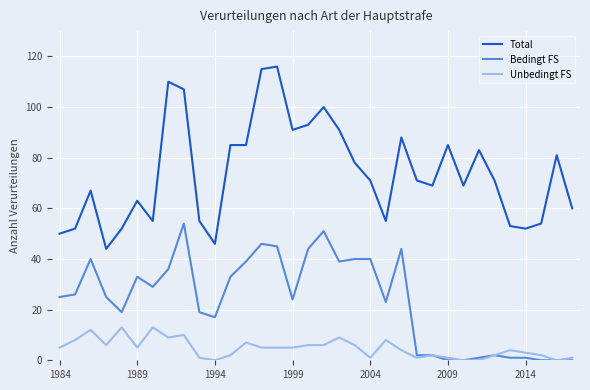

What is the maximum value for Bedingt FS?

54